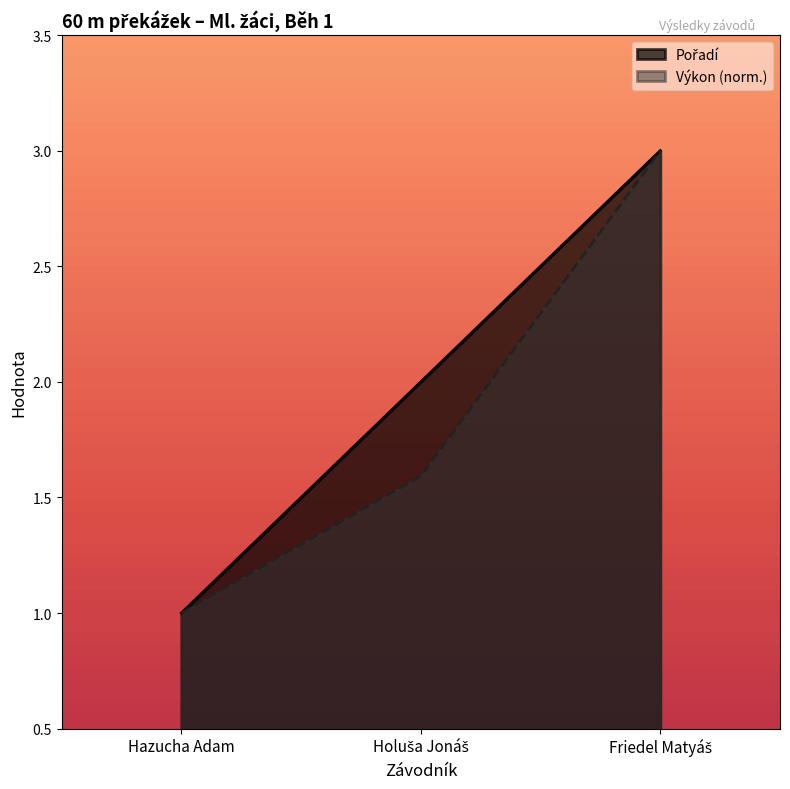

Rank the series at Holuša Jonáš from highest to lowest value.

Pořadí, Výkon